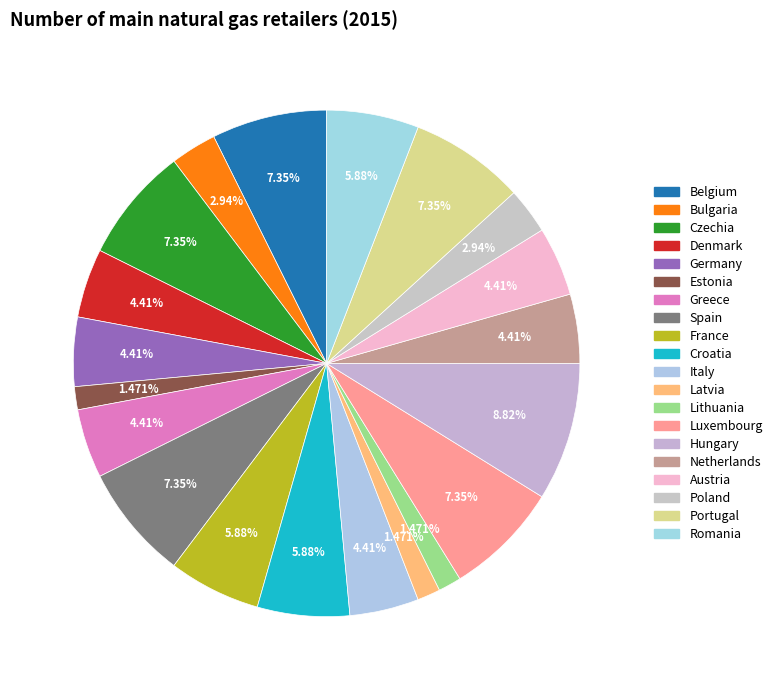

How many segments does this pie chart have?

20